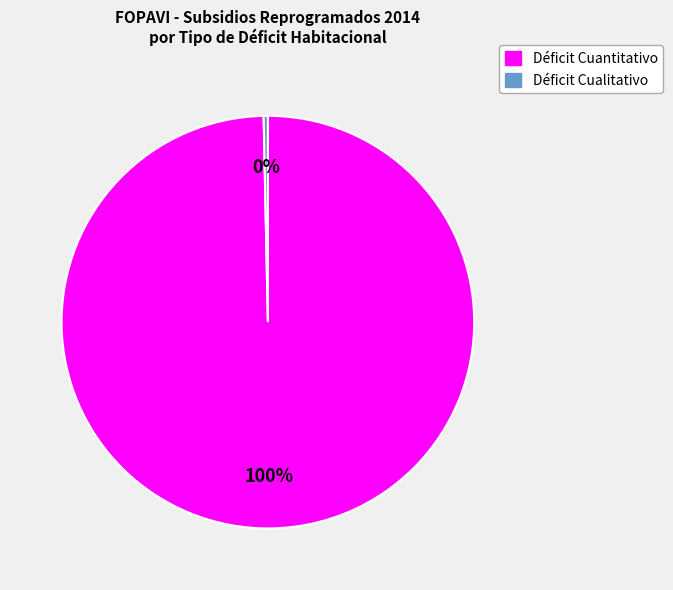

Count the number of slices in the pie.

2